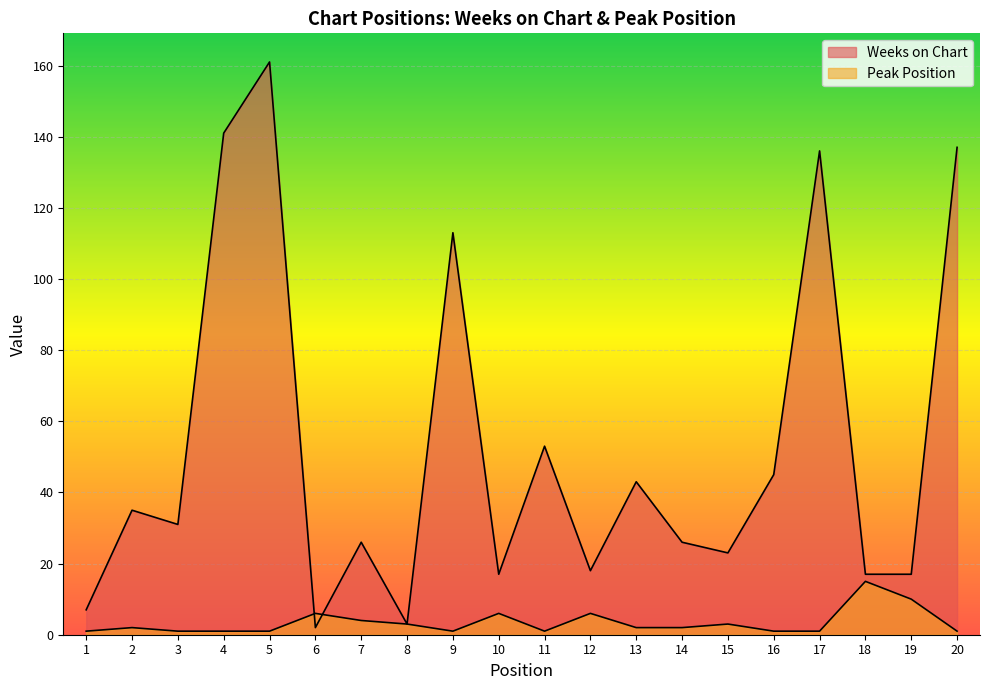

What is the spread (max minus min) of values at 19?

7